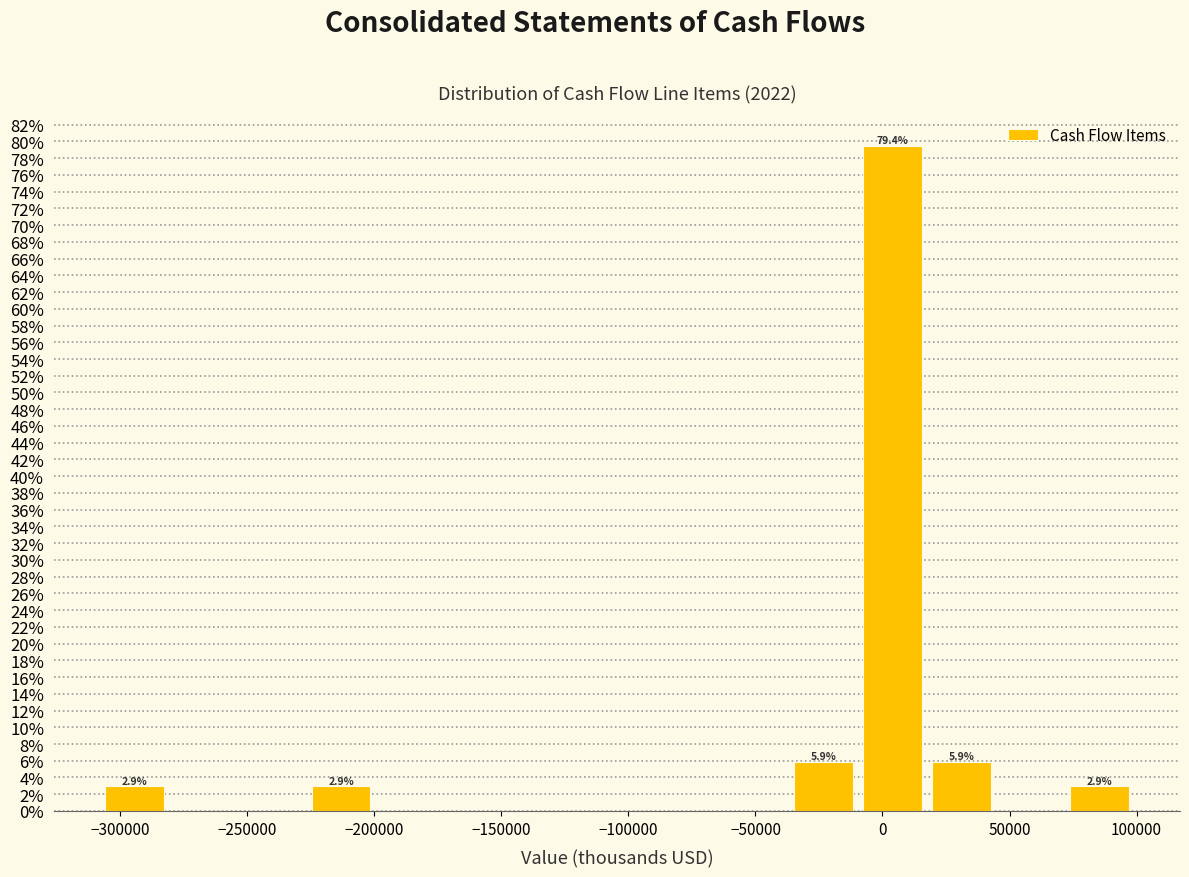

Over which range of the x-axis is the bar tallest?

-10000 to 20000